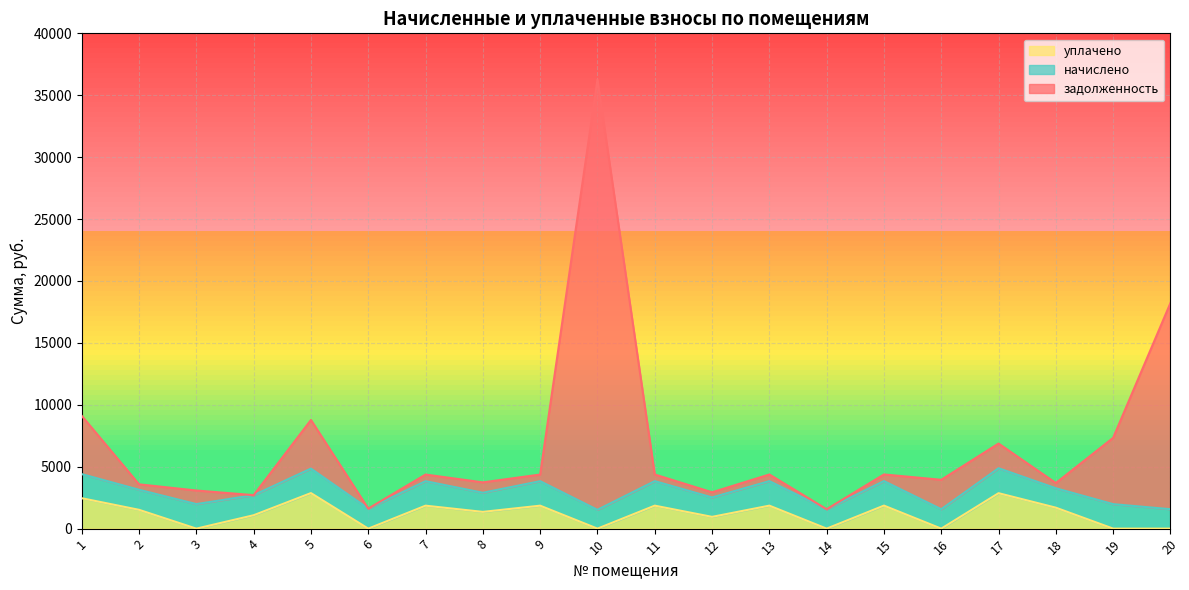

The value of уплачено at 20 is 0.0. True or false?

True